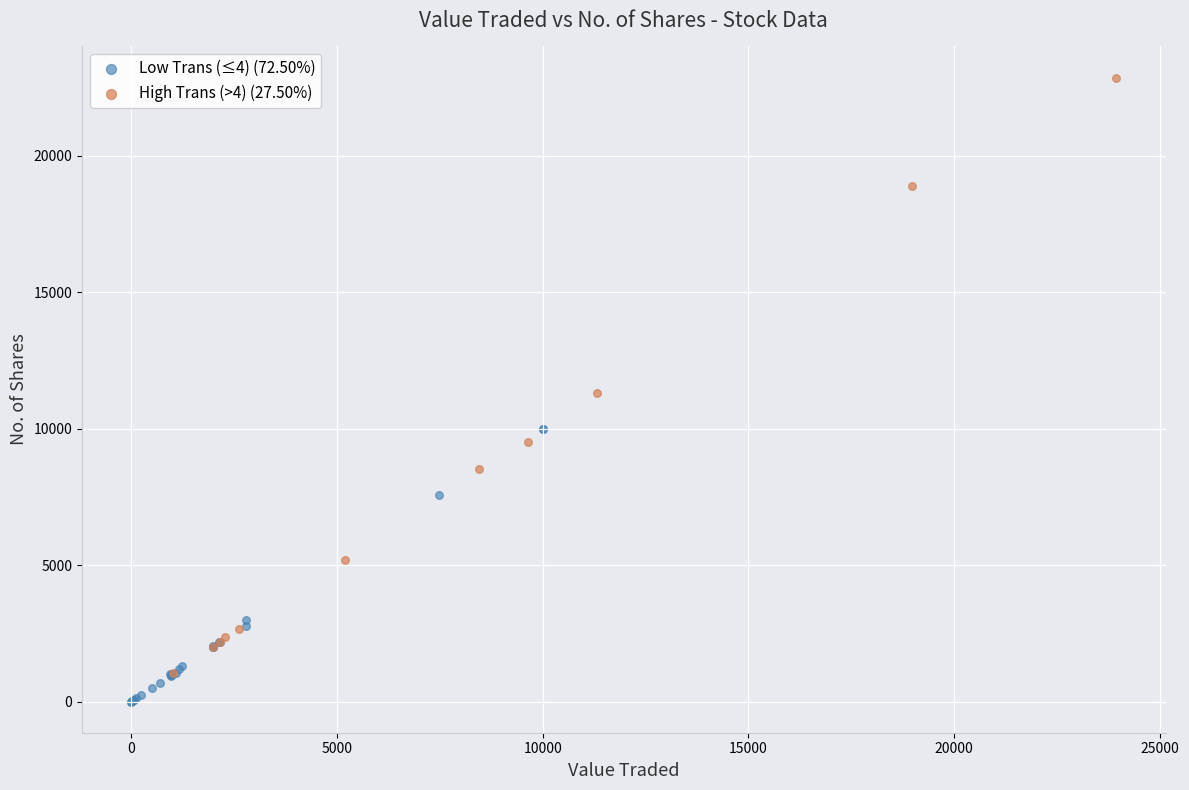

Which series reaches the maximum Y coordinate?

High Trans (>4) (27.50%)